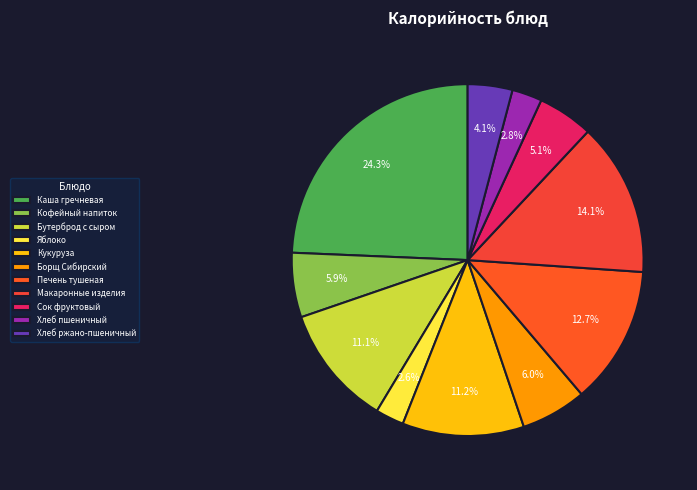

How many segments does this pie chart have?

11